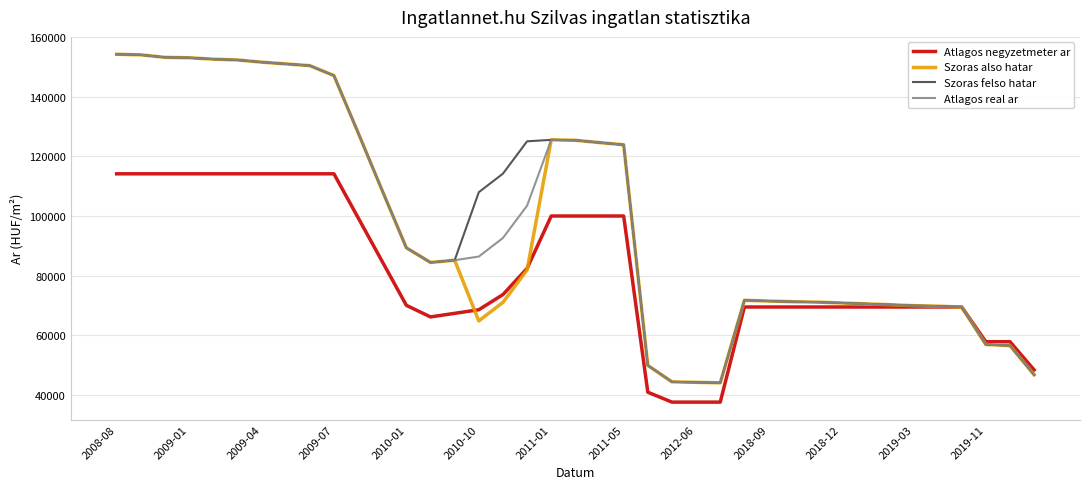

What is the lowest value of the Atlagos real ar series?

43980